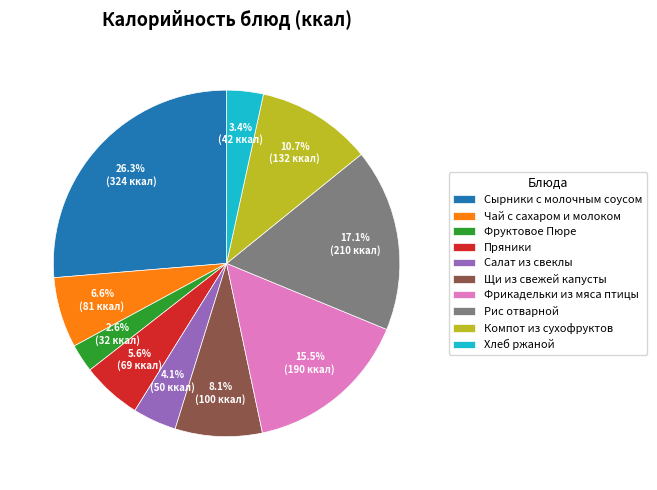

What percentage is the Рис отварной slice, to the nearest percent?

17%